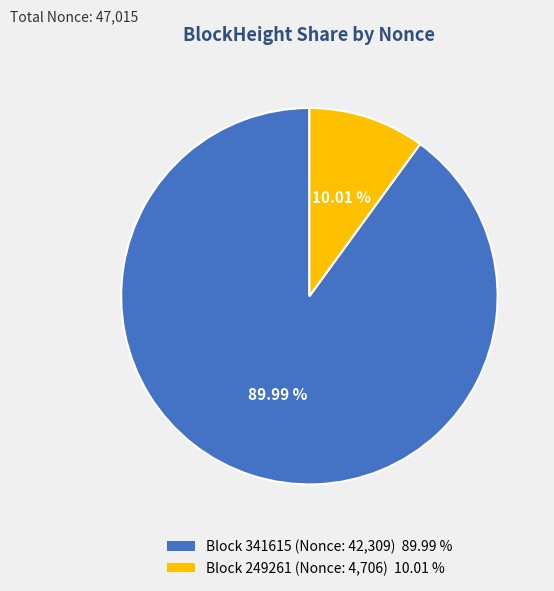

Is the sum of Block 341615 (Nonce: 42,309) 89.99 % and Block 249261 (Nonce: 4,706) 10.01 % greater than half?

Yes